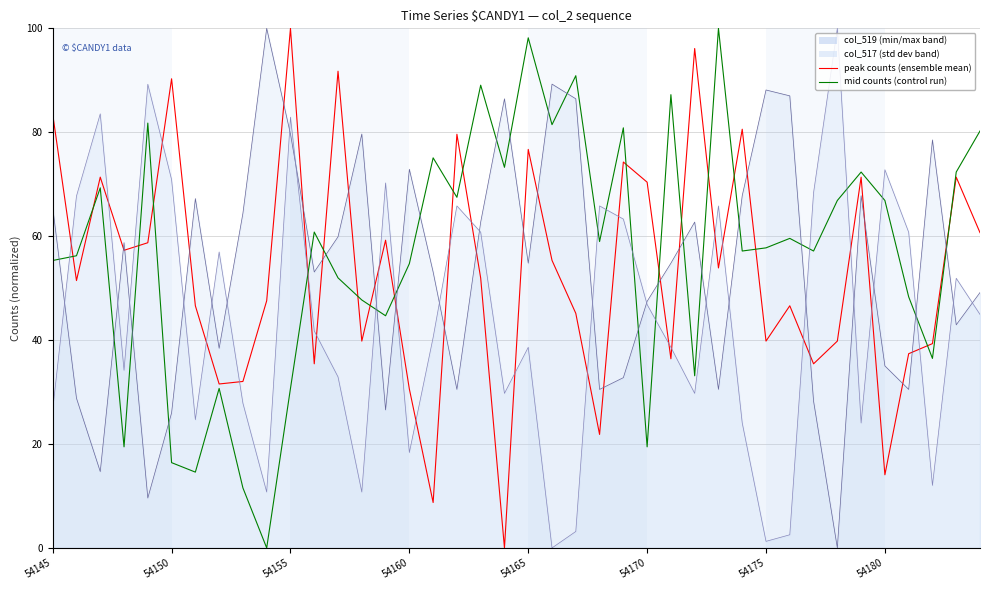

What is the value of the mid counts point at the 40th from the left?

80.2